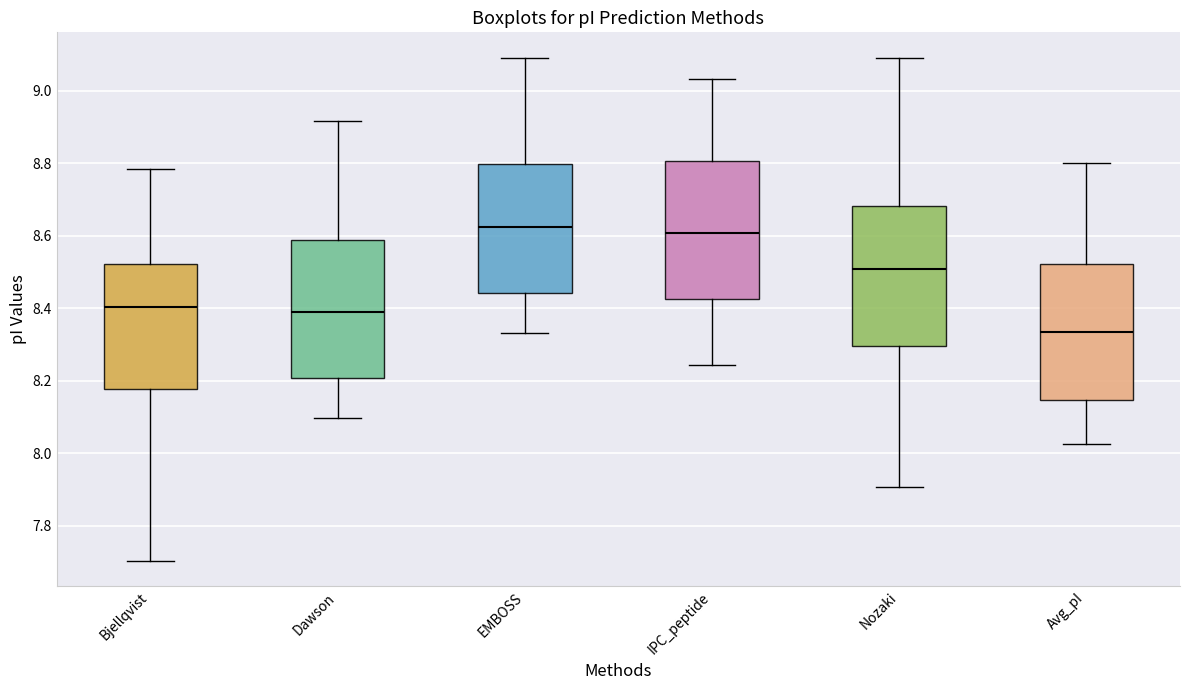

Where is the upper edge of the box for Bjellqvist on the y-axis? The values are not printed on the chart, so give them approximately, as read against the axis.

8.52